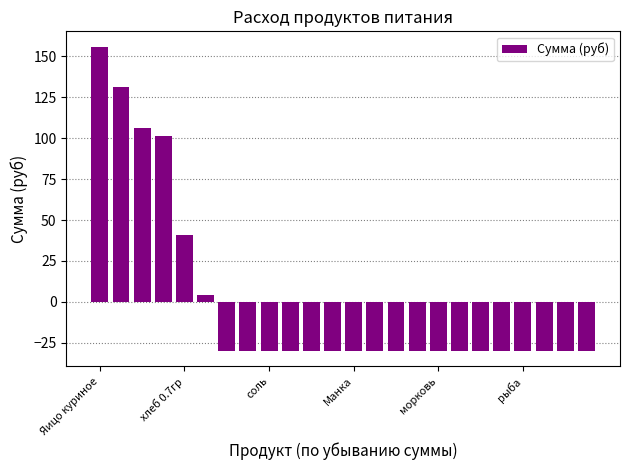

What is the minimum value shown in the chart?

-30.0